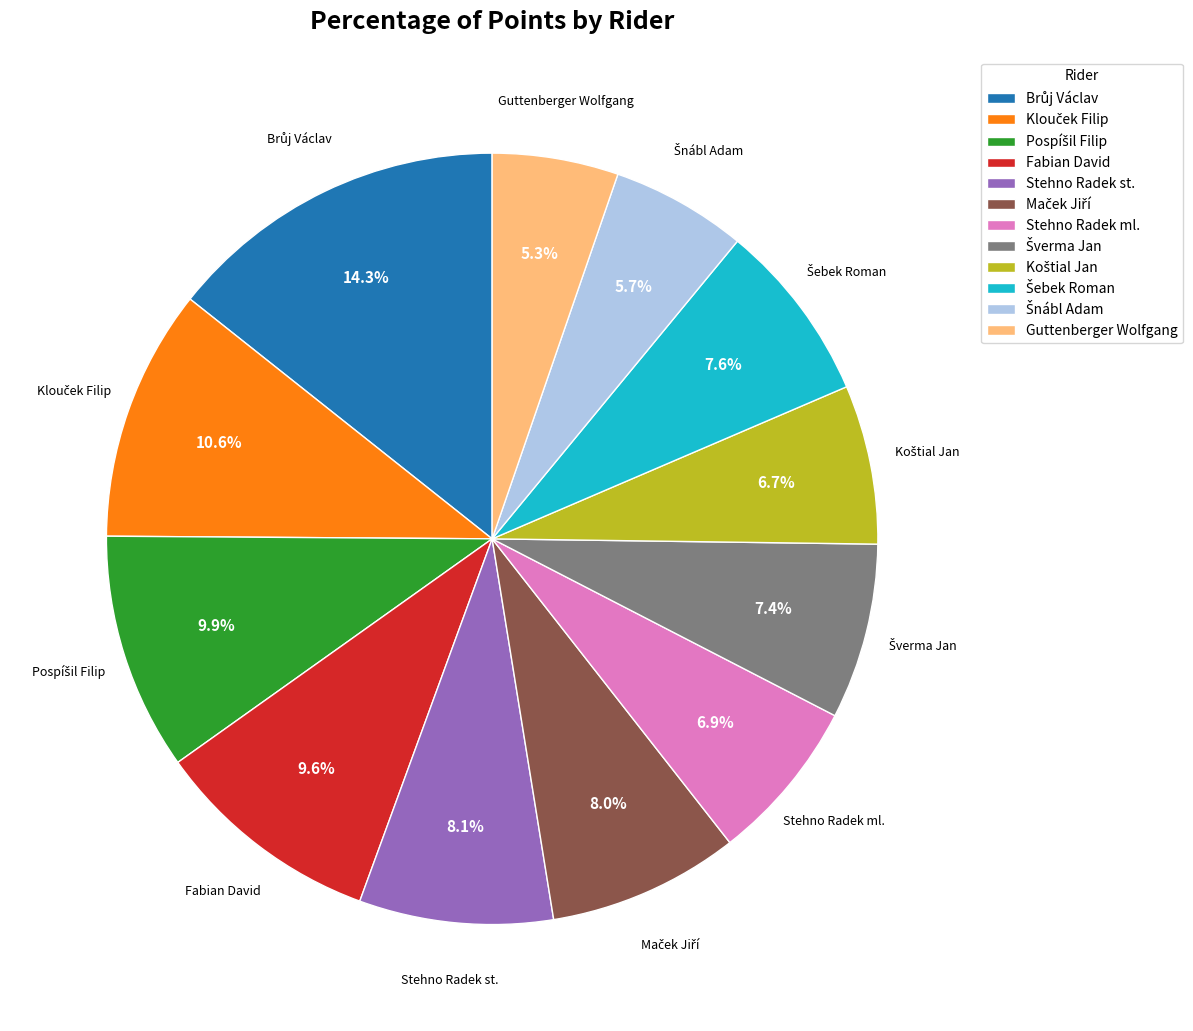

What percentage is NOT represented by Stehno Radek ml.?

93.1%